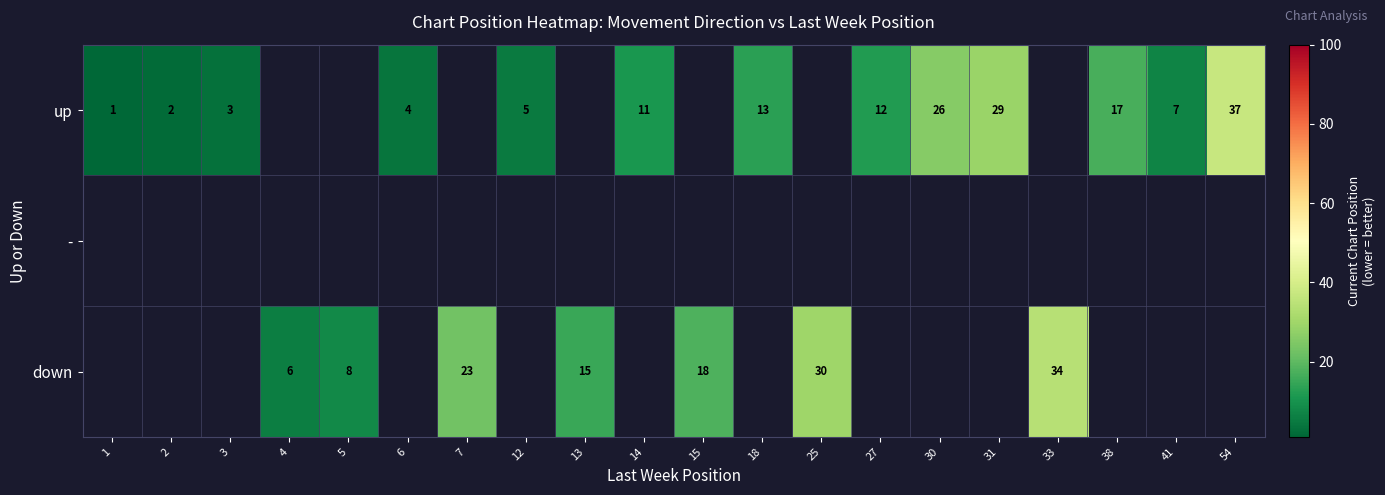

How many distinct data groups are displayed?

3